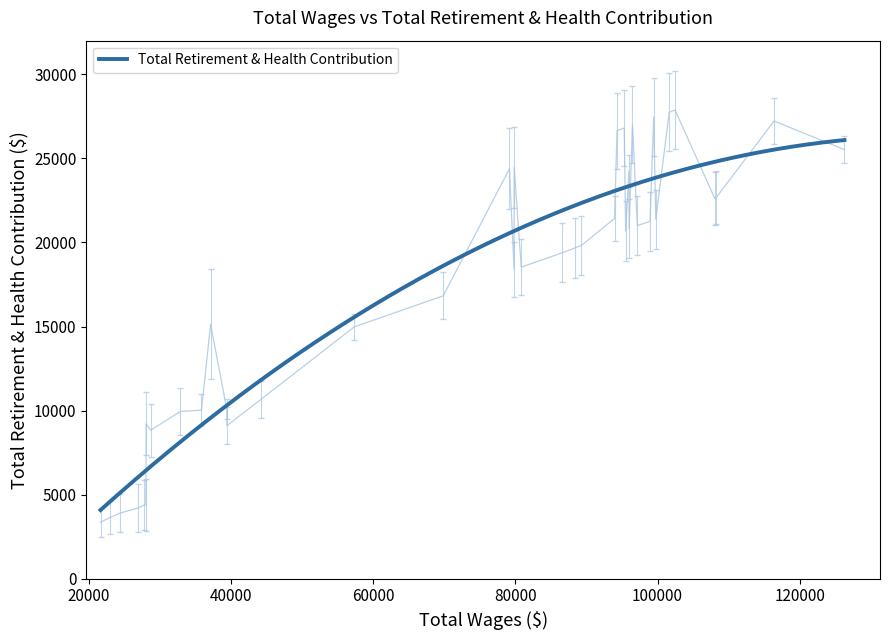

True or false: the data has more than 0 interior local peaks.

True